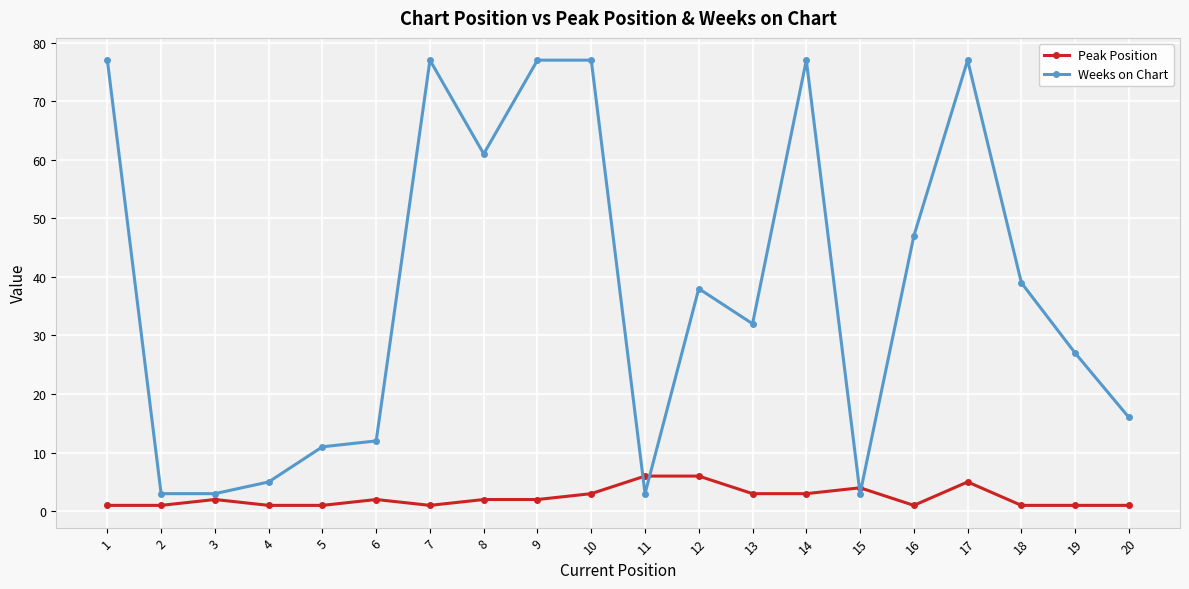

How many series are shown in this chart?

2